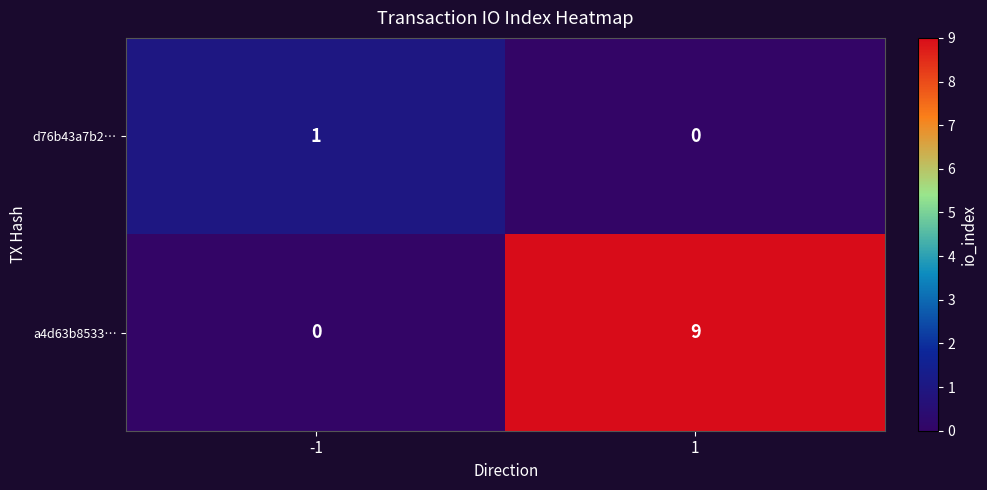

How many values in a4d63b8533… are above zero?

1